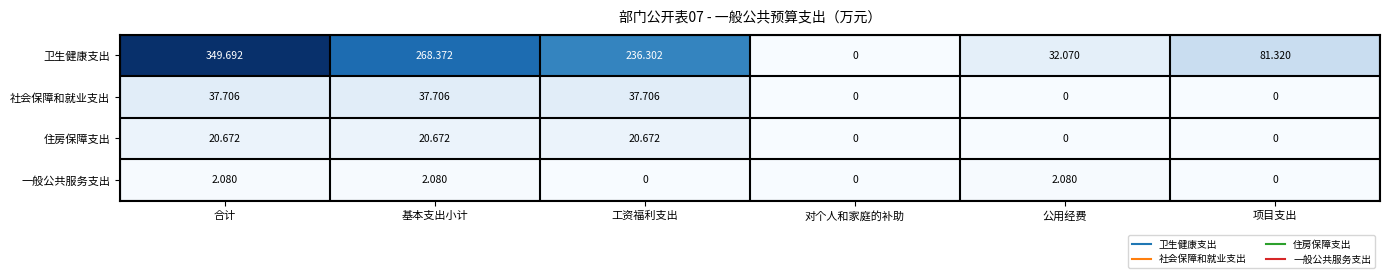

Which series has the widest spread of values?

卫生健康支出